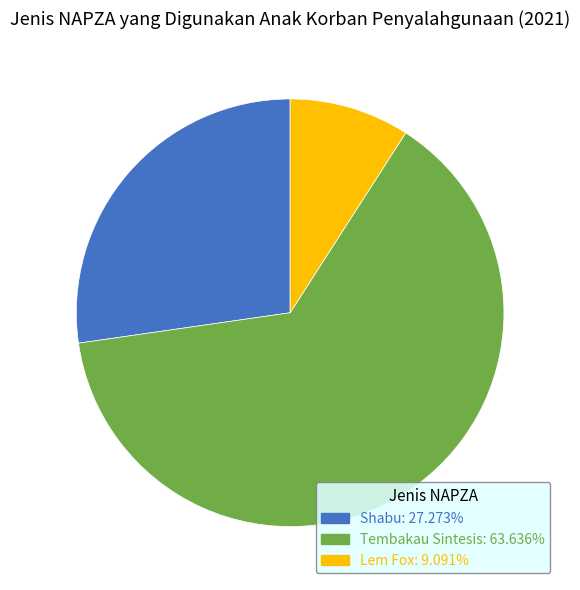

What is the ratio of the value at Shabu: 27.273% to the value at Lem Fox: 9.091%?

3.0